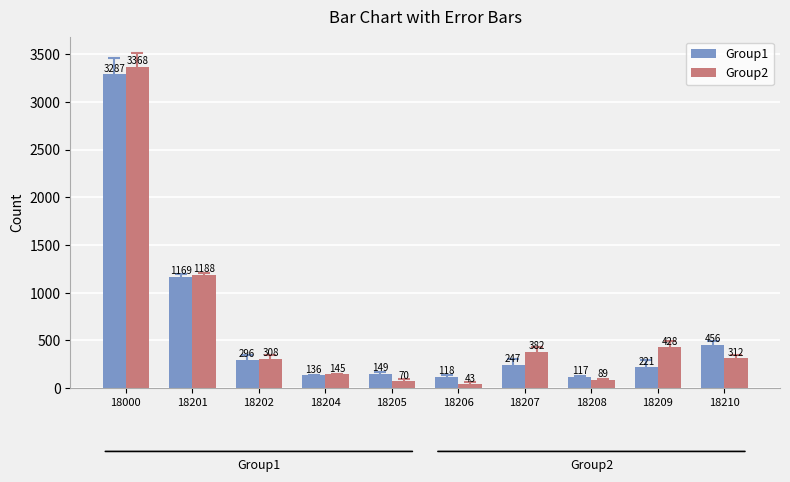

The value of Group1 at 18205 is 149. True or false?

True